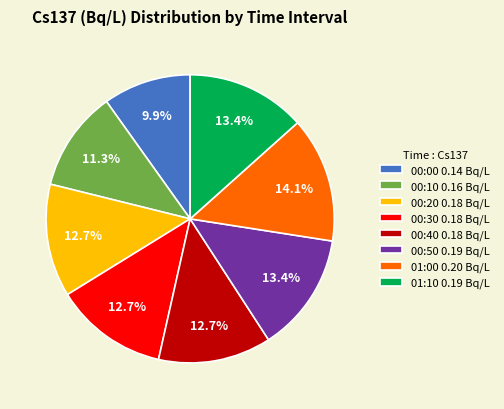

True or false: 00:00 accounts for 10% of the total.

True